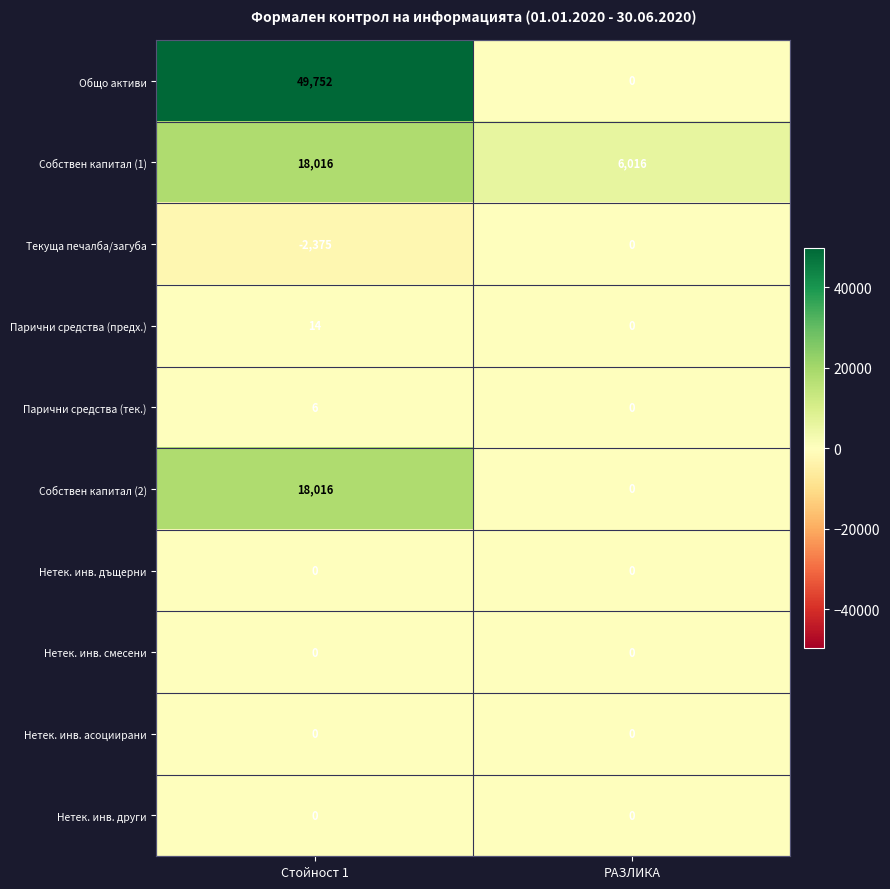

True or false: Парични средства (тек.) has a value of 3 at РАЗЛИКА.

False